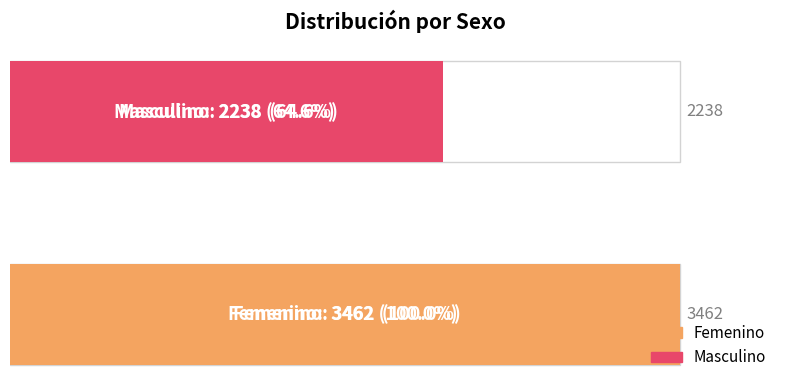

Are the bars grouped side by side (vs. stacked)?

No